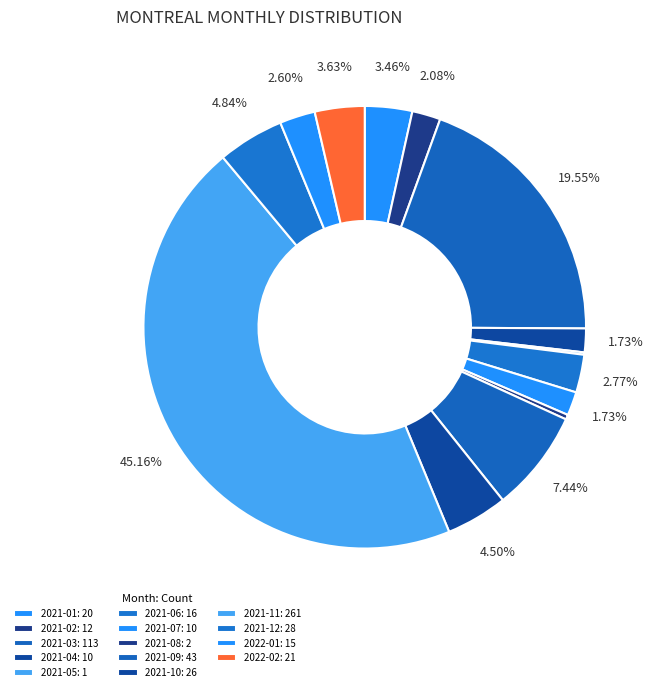

Count the number of slices in the pie.

14